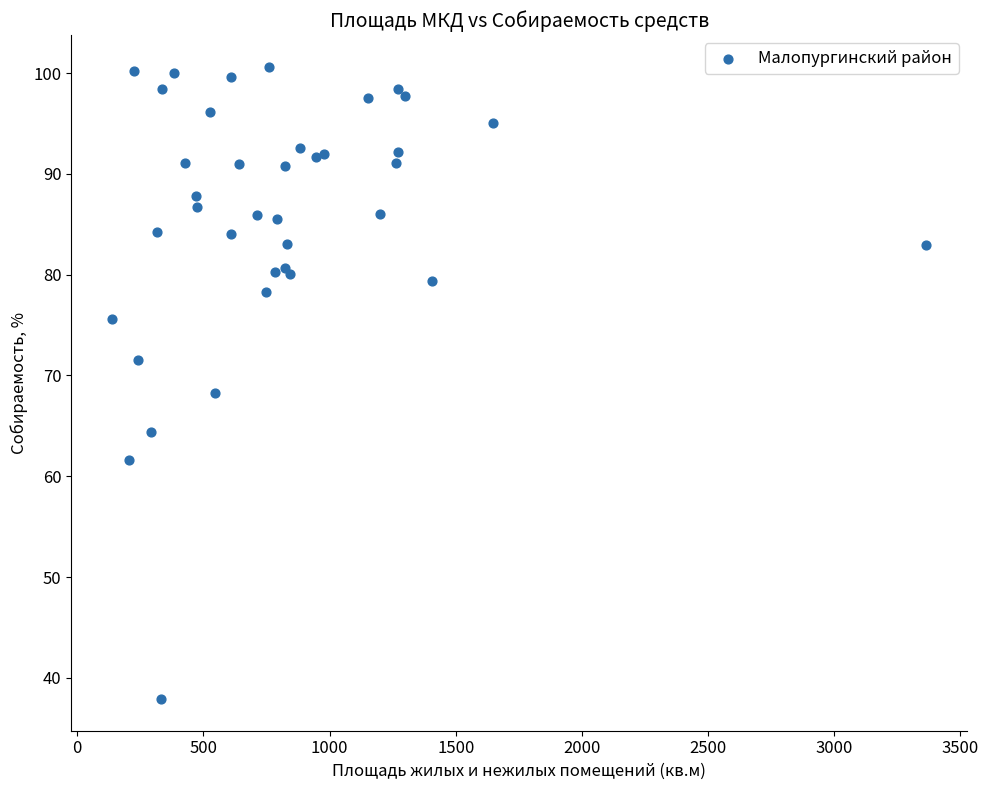

What Y value in the scatter plot is closest to 69?

68.3